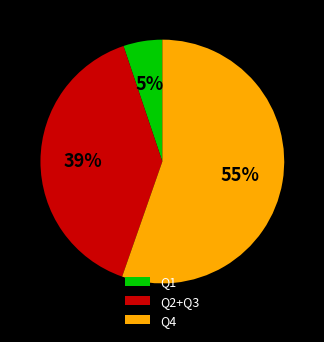

The Q4 slice represents 47% of the pie. True or false?

False